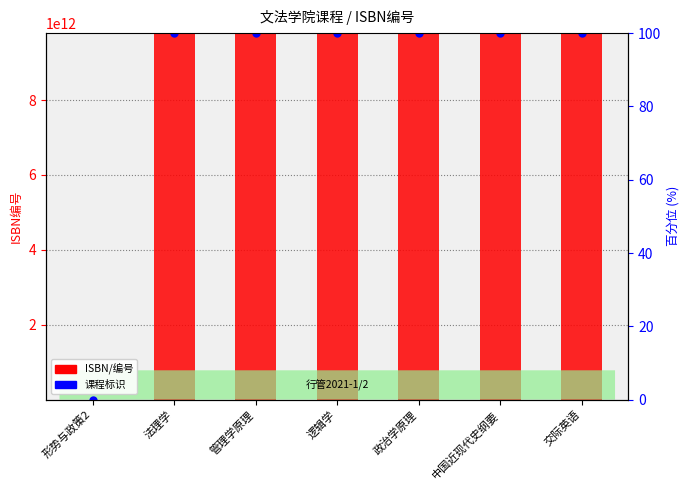

What is the change in value from 形势与政策2 to 法理学?

+9786993481490.0